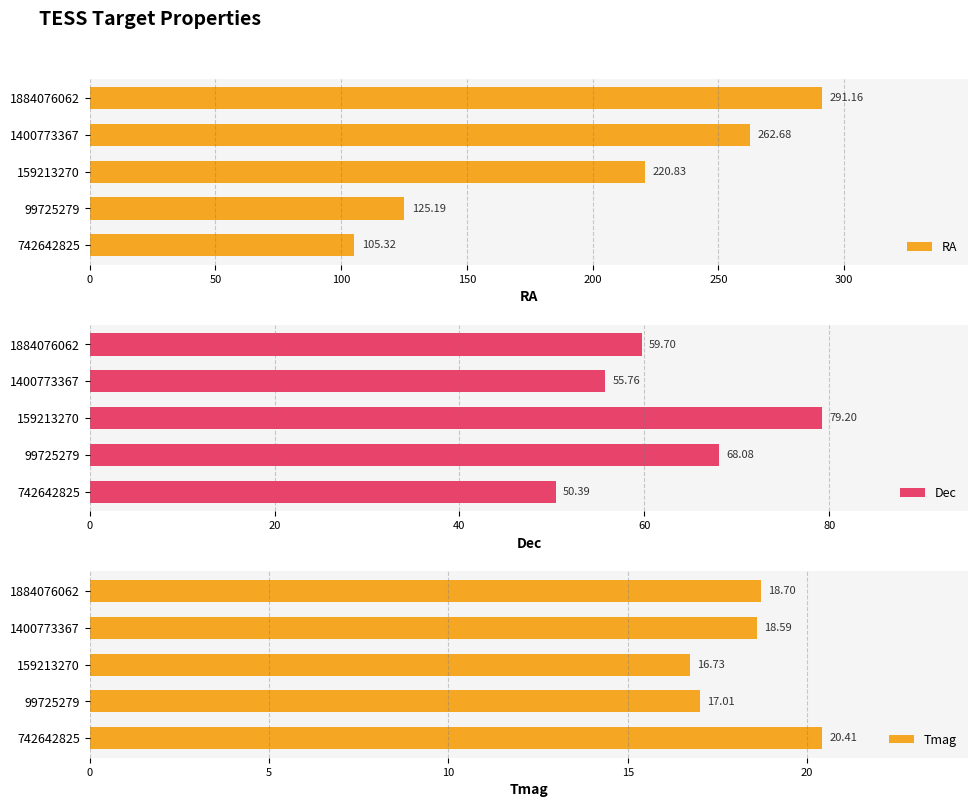

What is the maximum value shown in the chart?

291.2